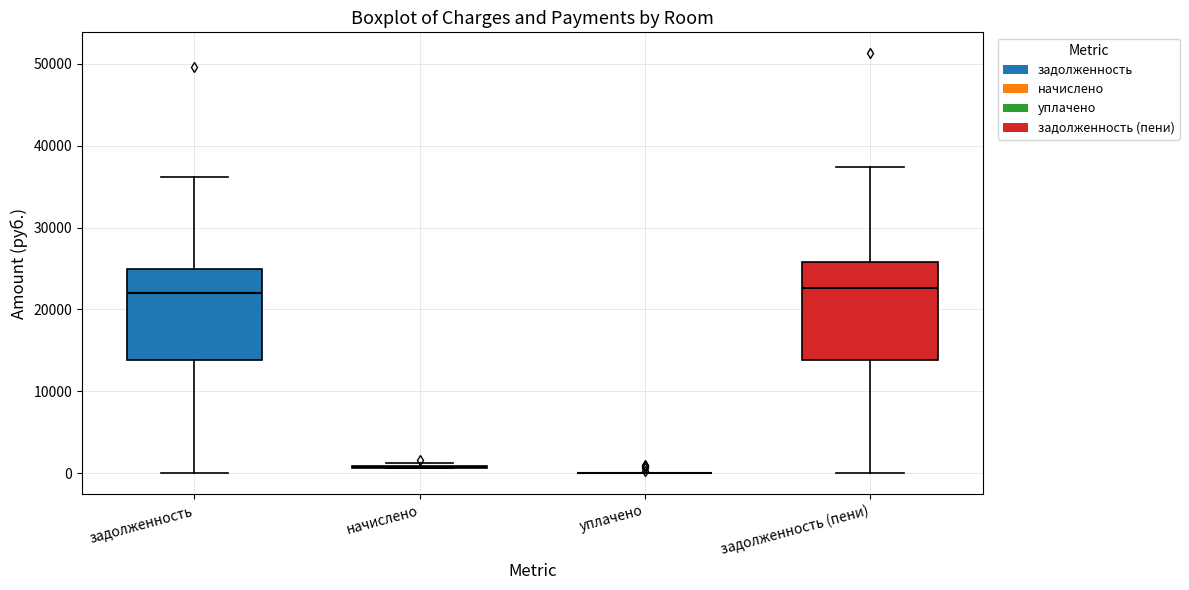

Reading left to right, transcribe this box plot: for each box, give where its median line is, the range the box spans, and where its two whiskers end, as read against the y-axis. The values are not printed on the chart, so give them approximately, as read against the axis.

задолженность: median 22000, box 14000 to 25000, whiskers 0 to 36000
начислено: box collapsed to a line at 1000, whiskers 1000 to 1000
уплачено: box collapsed to a line at 0, whiskers 0 to 0
задолженность (пени): median 23000, box 14000 to 26000, whiskers 0 to 37000